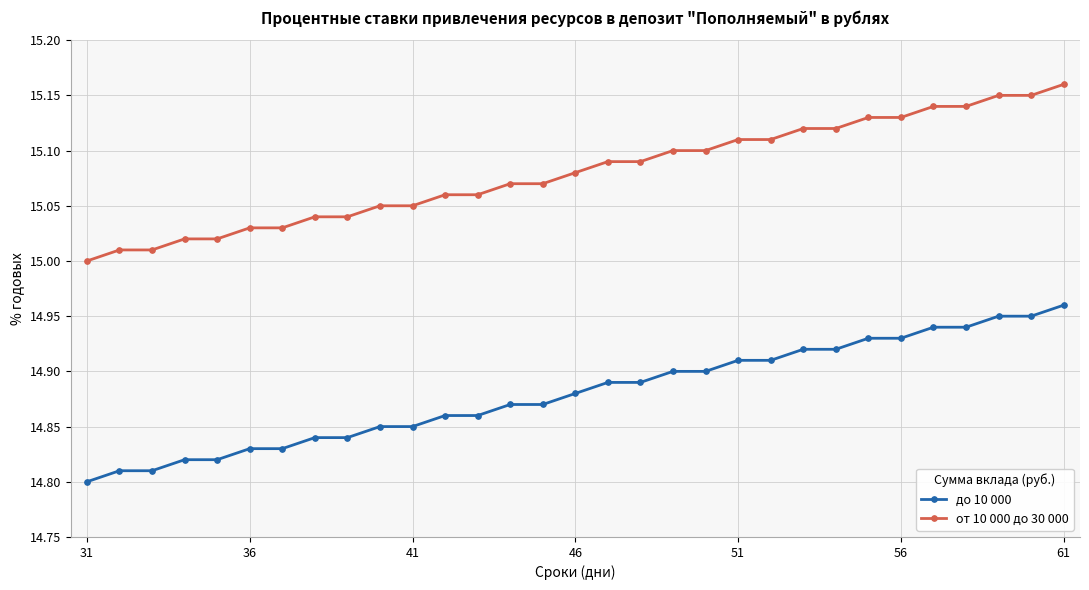

List the series in order of their overall mean, highest first.

от 10 000 до 30 000, до 10 000